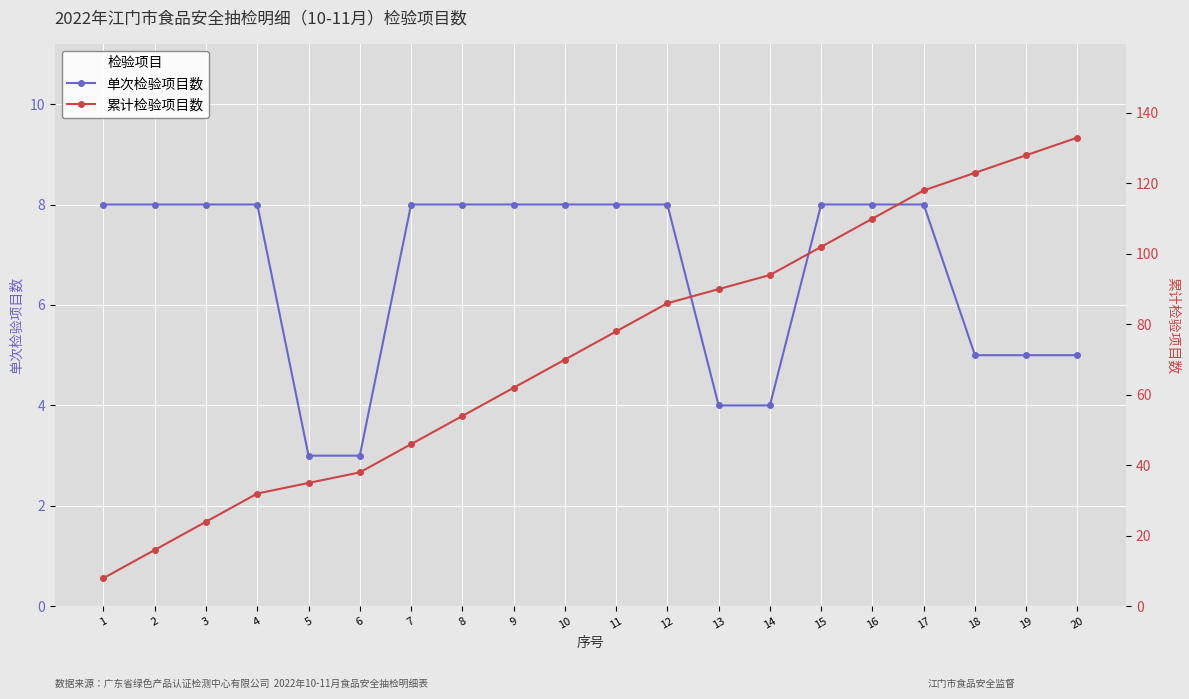

List the series in order of their overall mean, lowest first.

单次检验项目数, 累计检验项目数